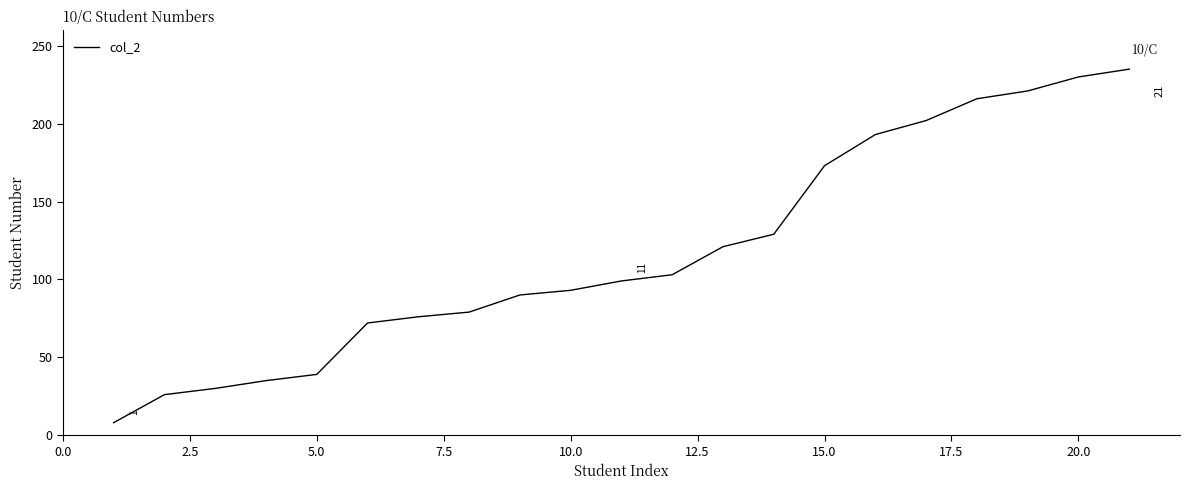

What is the smallest value displayed?

8